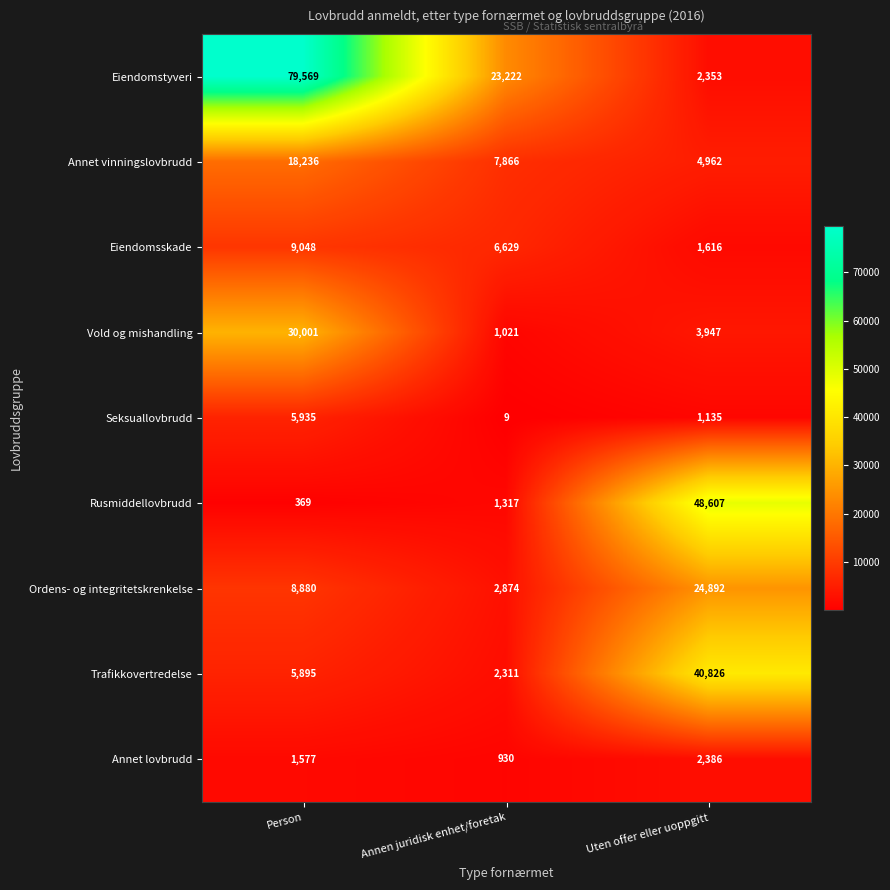

Which category has the highest value in the Eiendomstyveri series?

Person